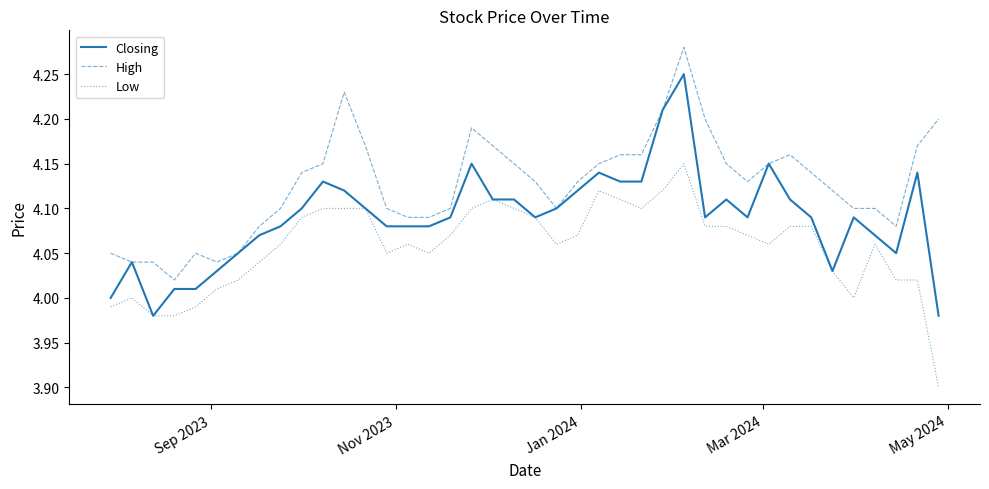

Which series has the largest total across all categories?

High